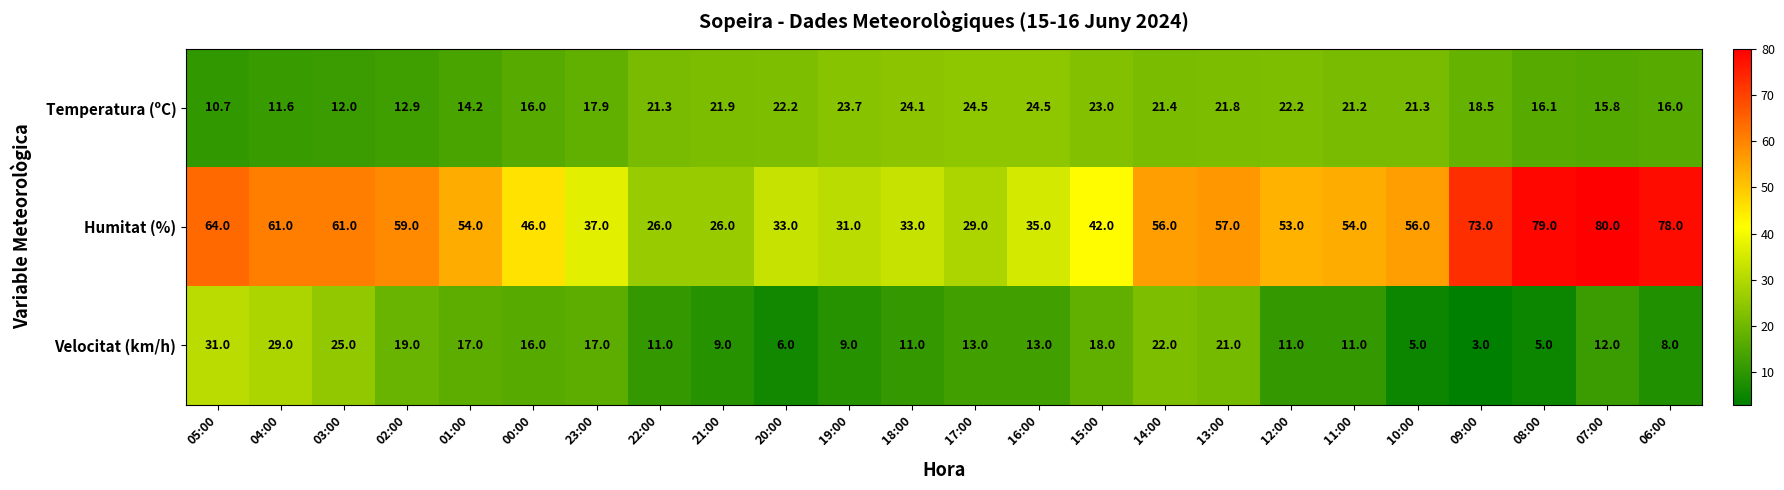

What is the difference between the Velocitat (km/h) values at 03:00 and 05:00?

6.0